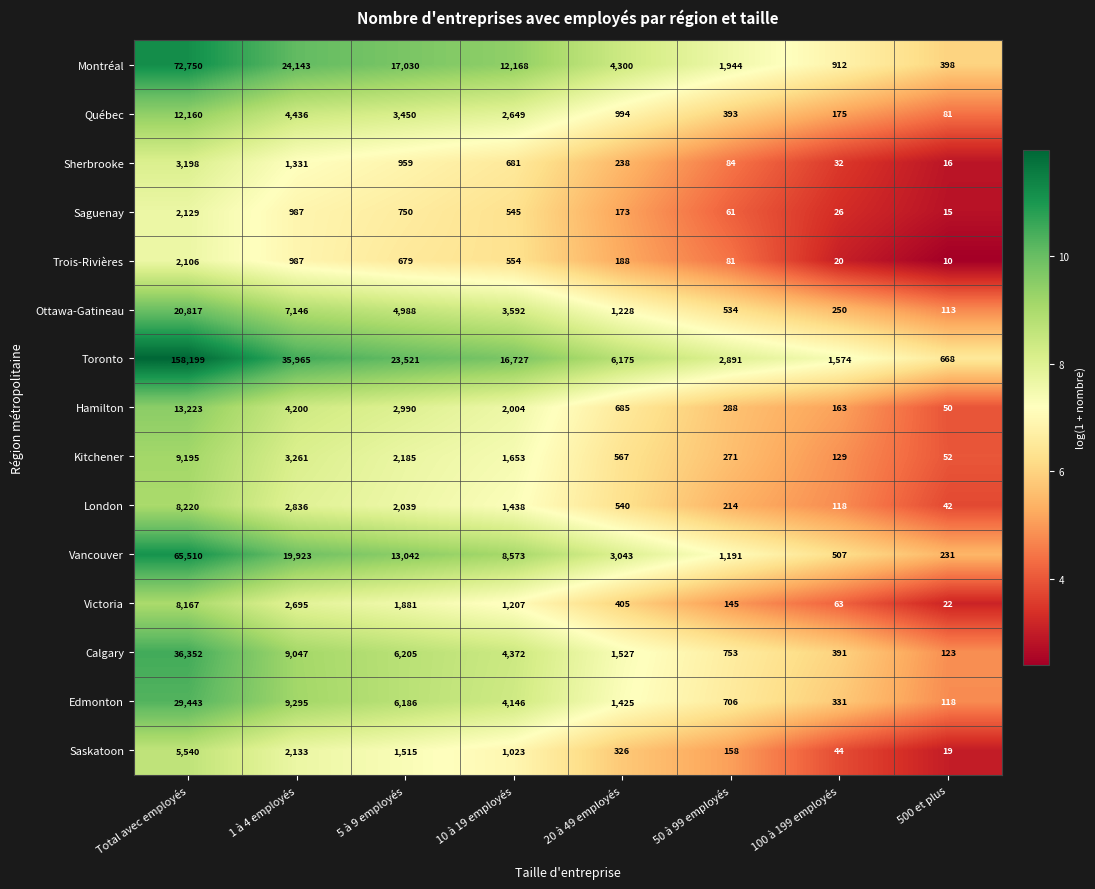

The Ottawa-Gatineau series shows 7921 at 5 à 9 employés. True or false?

False